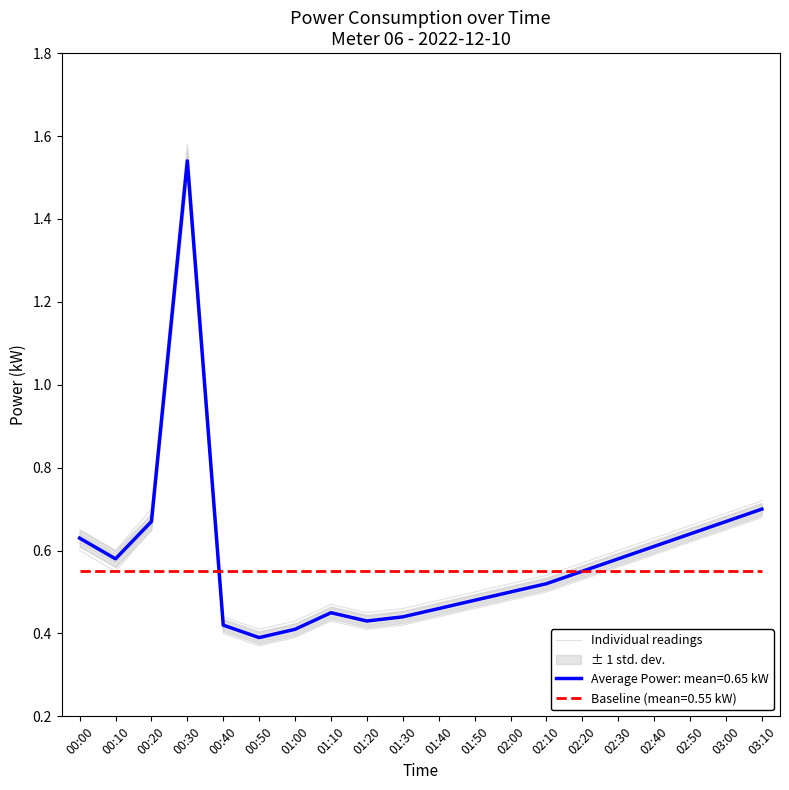

At which label is the value closest to 0?

00:50